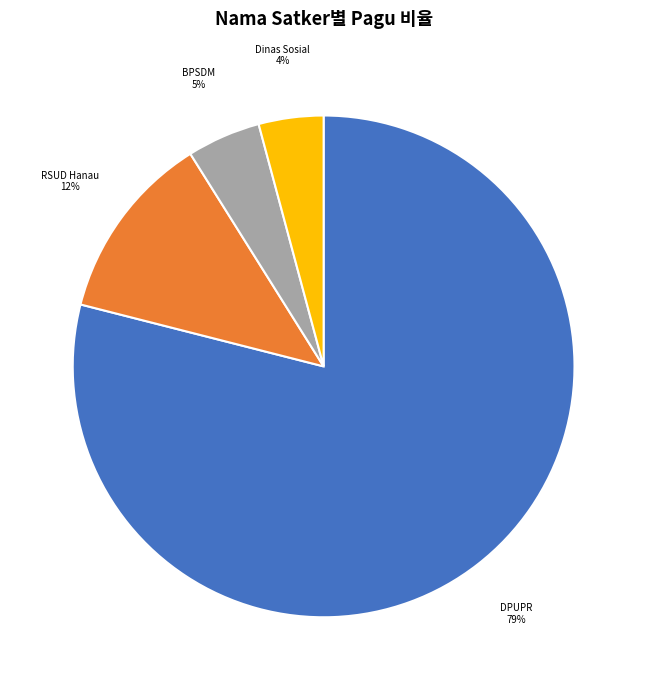

To the nearest percent, what is the average slice percentage?

25%